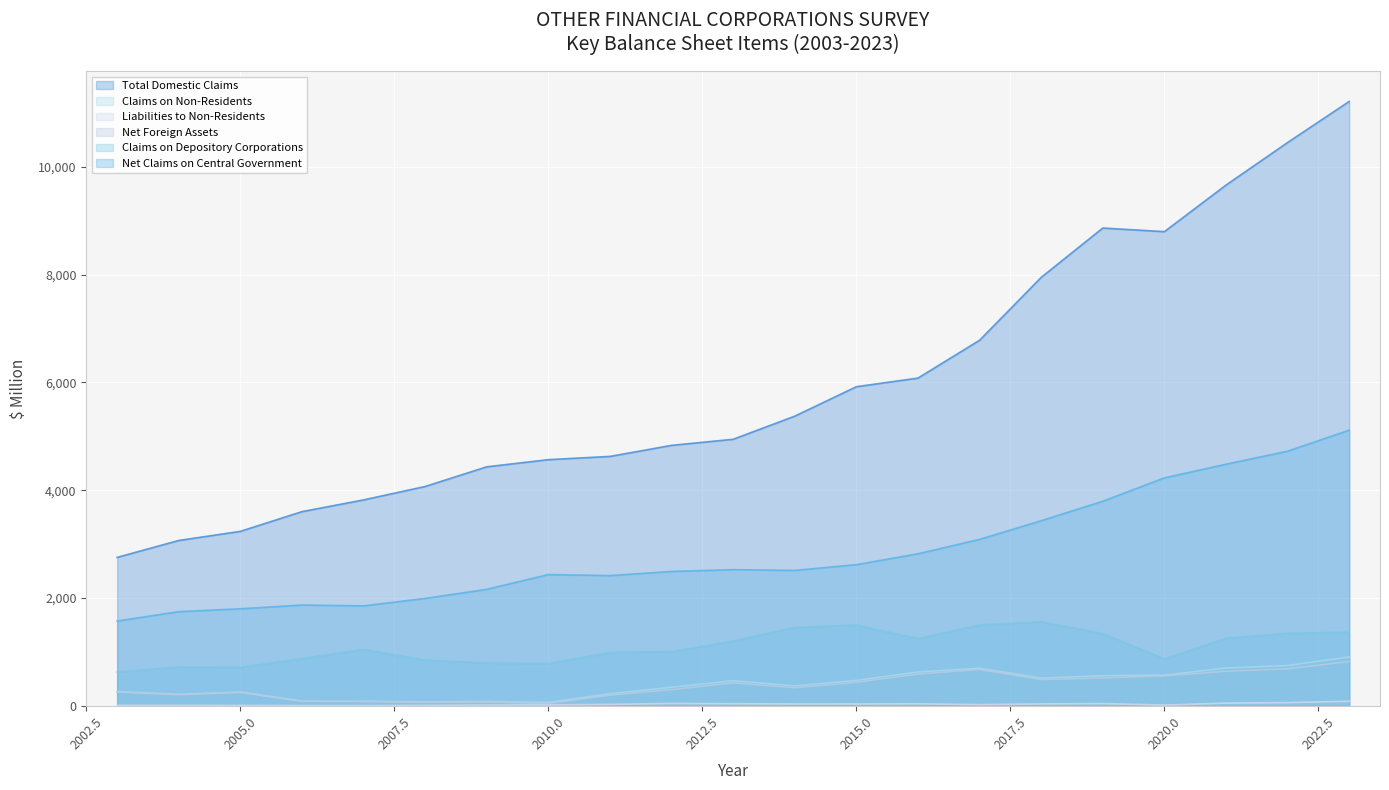

True or false: Liabilities to Non-Residents and Claims on Non-Residents cross at least once.

False